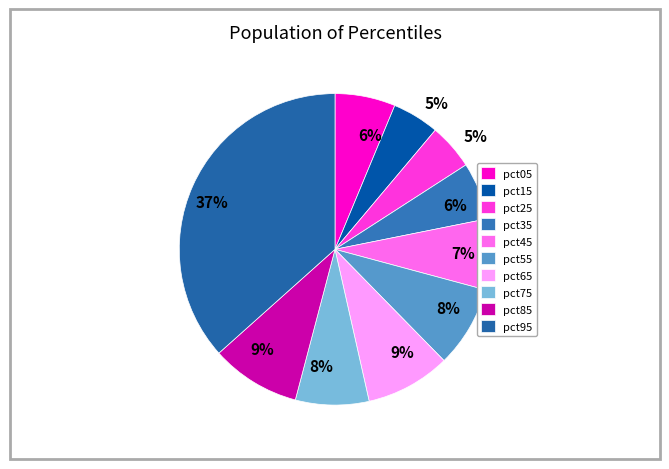

How many segments does this pie chart have?

10